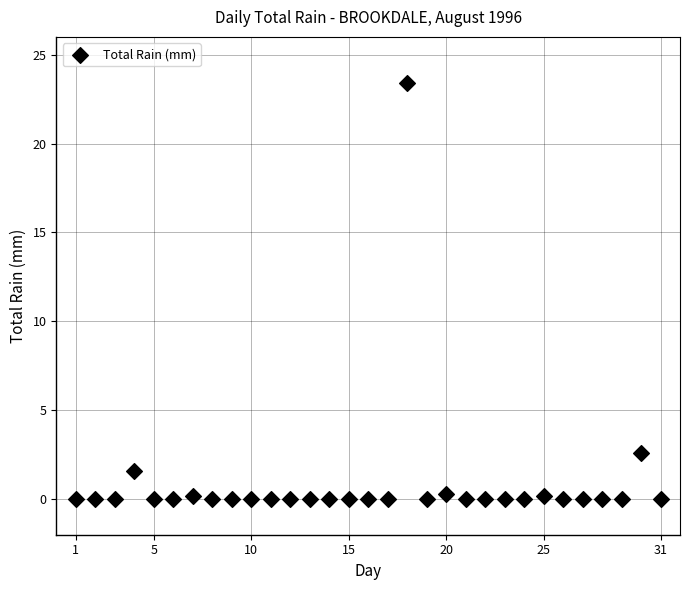

What is the range of Y values (max minus min)?

23.4